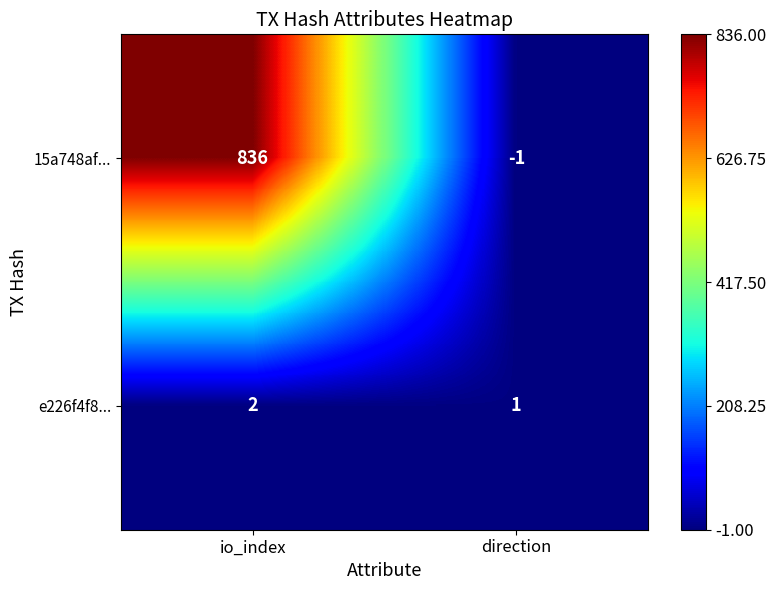

Reading left to right, list all the values displayed in this chart.

15a748af...: 836	-1
e226f4f8...: 2	1